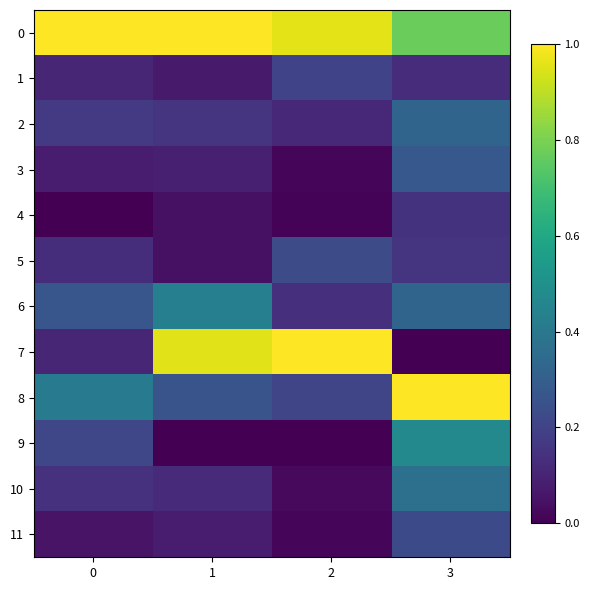

Reading right to left, list all the values displayed in this chart.

0: 3=0.8	2=1.0	1=1.0	0=1.0
1: 3=0.1	2=0.2	1=0.1	0=0.1
2: 3=0.3	2=0.1	1=0.1	0=0.2
3: 3=0.3	2=0.0	1=0.1	0=0.1
4: 3=0.1	2=0.0	1=0.0	0=0.0
5: 3=0.1	2=0.2	1=0.0	0=0.1
6: 3=0.3	2=0.1	1=0.4	0=0.3
7: 3=0.0	2=1.0	1=1.0	0=0.1
8: 3=1.0	2=0.2	1=0.3	0=0.4
9: 3=0.5	2=0.0	1=0.0	0=0.2
10: 3=0.4	2=0.0	1=0.1	0=0.1
11: 3=0.2	2=0.0	1=0.1	0=0.1